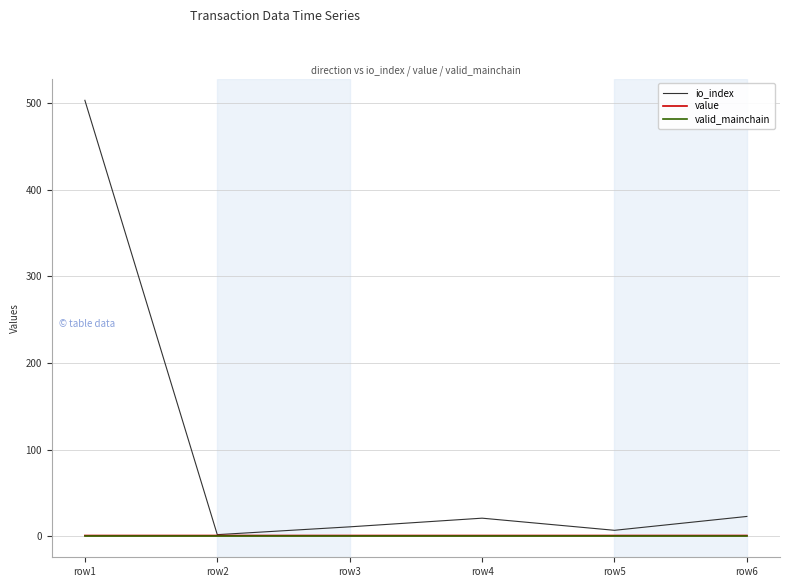

Which series has the largest range (max minus min)?

io_index